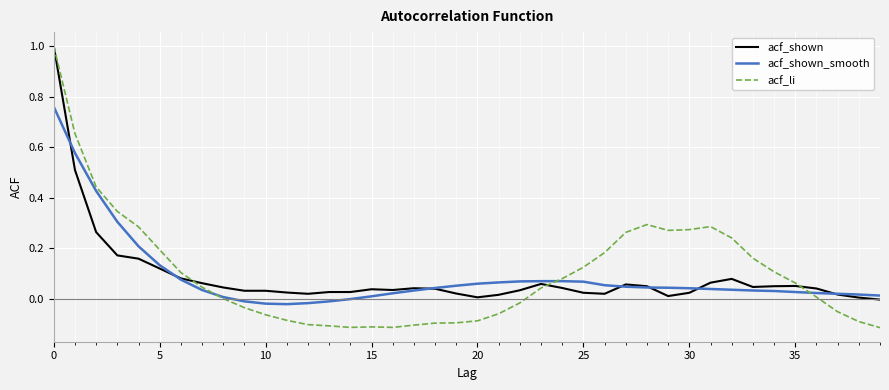

True or false: acf_li has more than 1 interior local peaks.

True